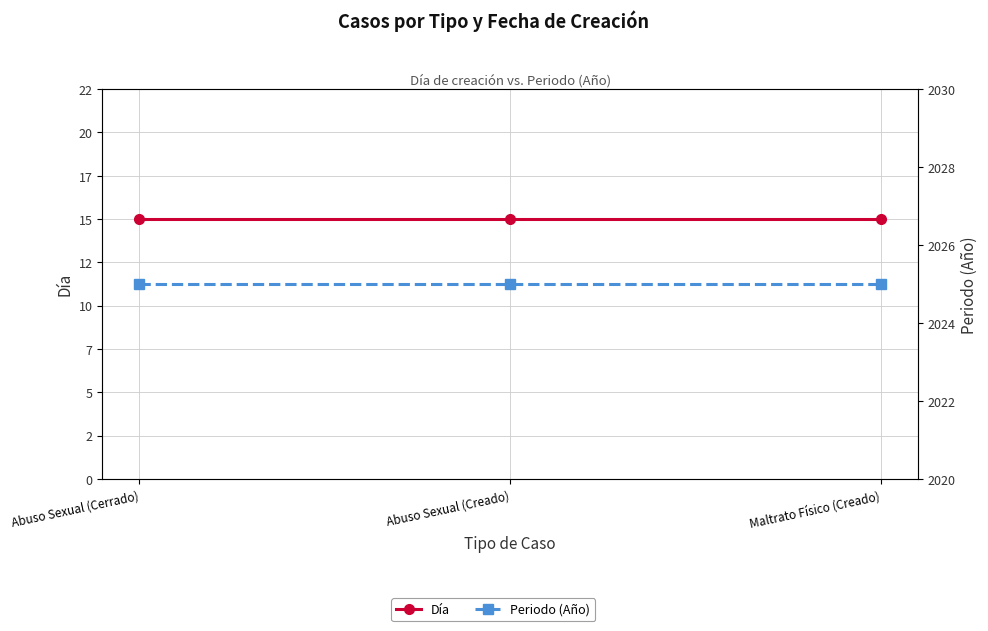

At which label is Periodo (Año) closest to 2025?

Abuso Sexual (Cerrado)